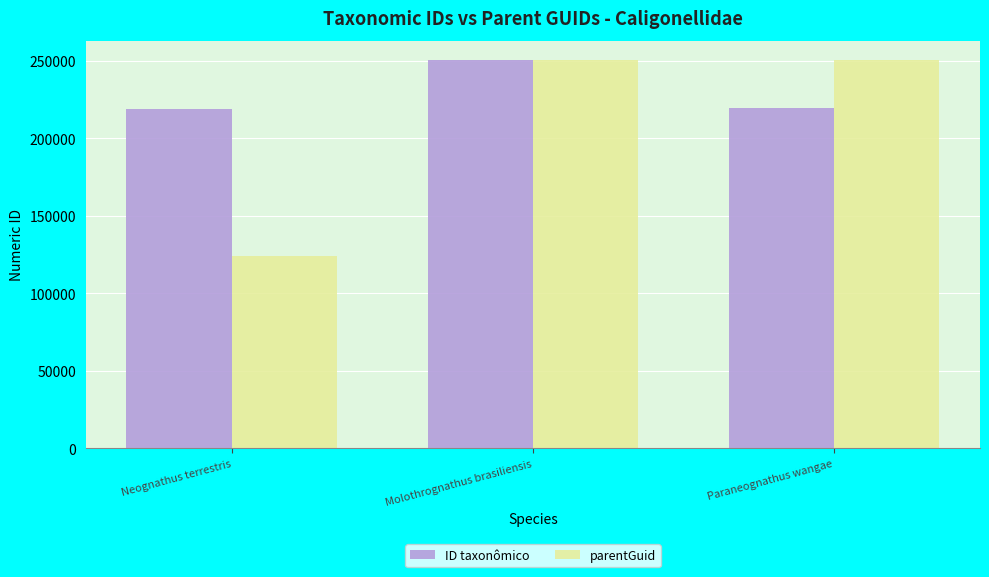

What is the value of the ID taxonômico bar at the 3rd from the left?

219479